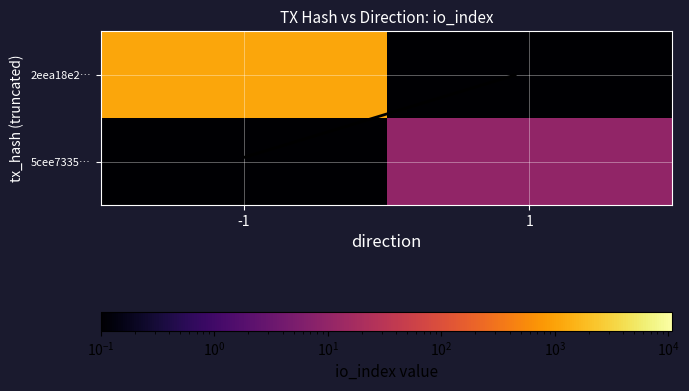

Which has a higher value, 1 or -1?

-1